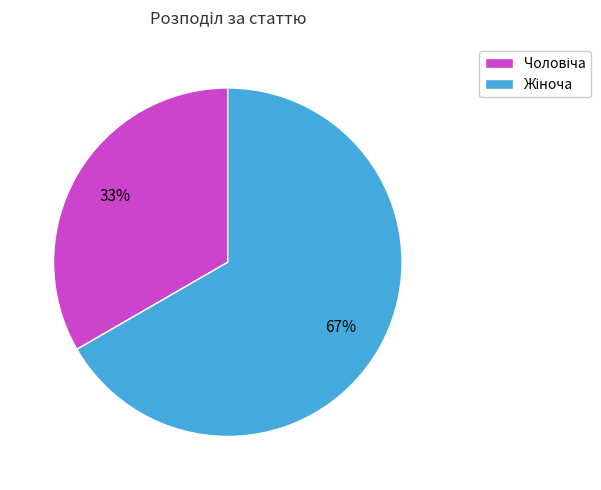

What is the change in value from Чоловіча to Жіноча?

+1